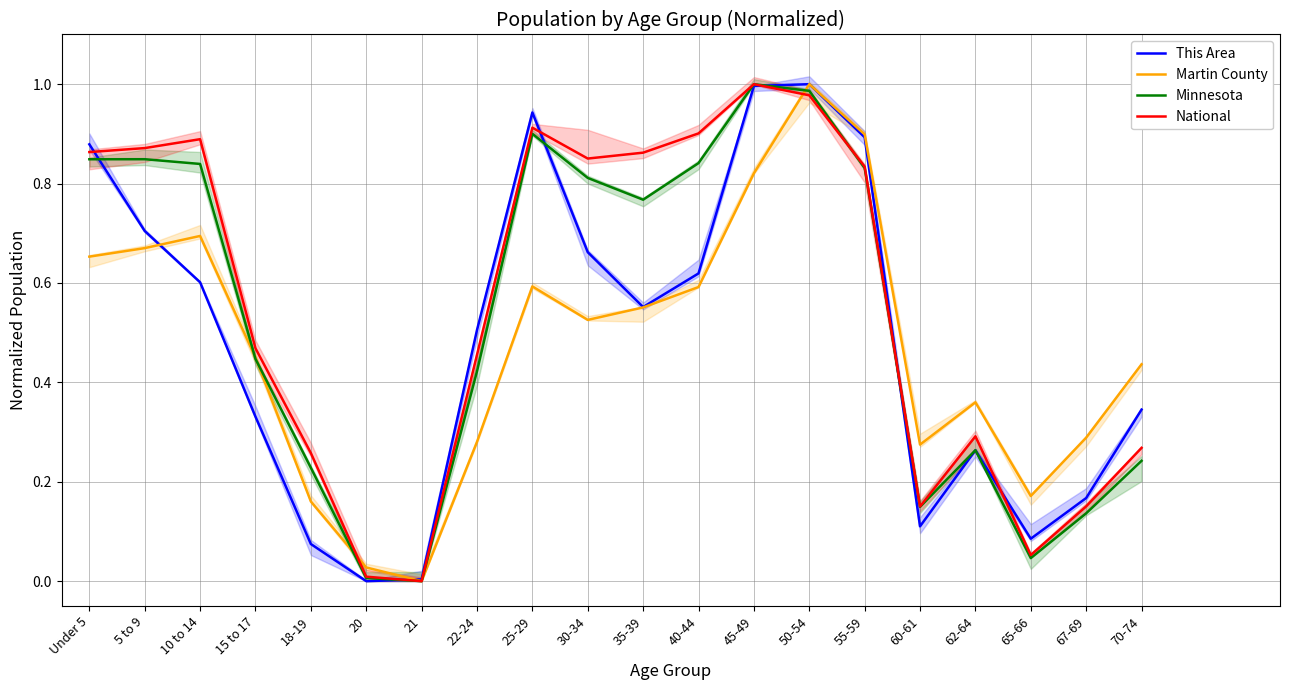

What is the highest value of the Martin County series?

1.0